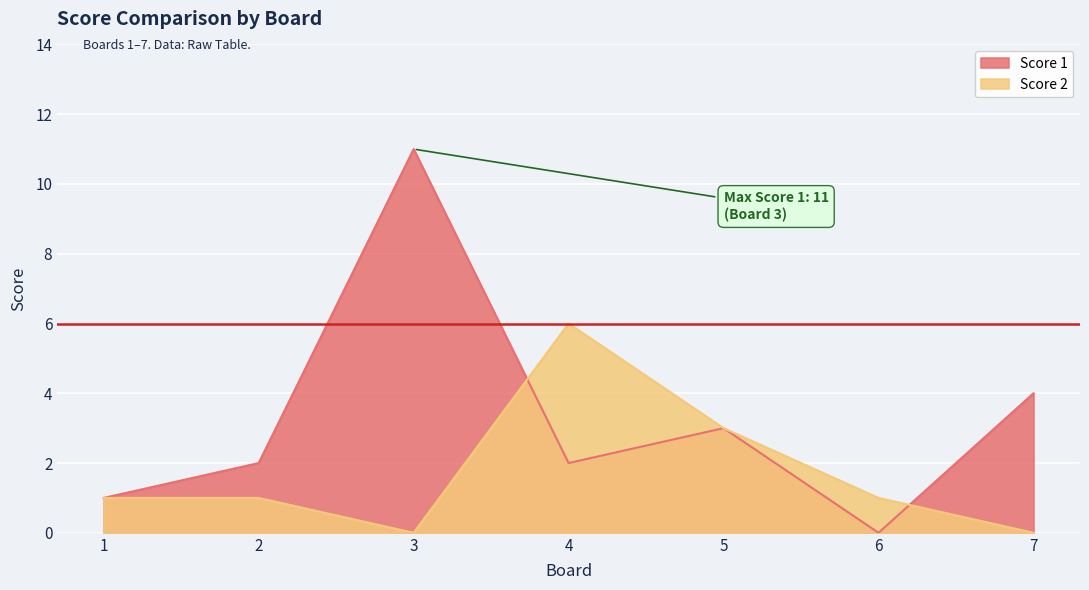

Reading left to right, extract all data points from this chart.

Score 1: 1	2	11	2	3	0	4
Score 2: 1	1	0	6	3	1	0